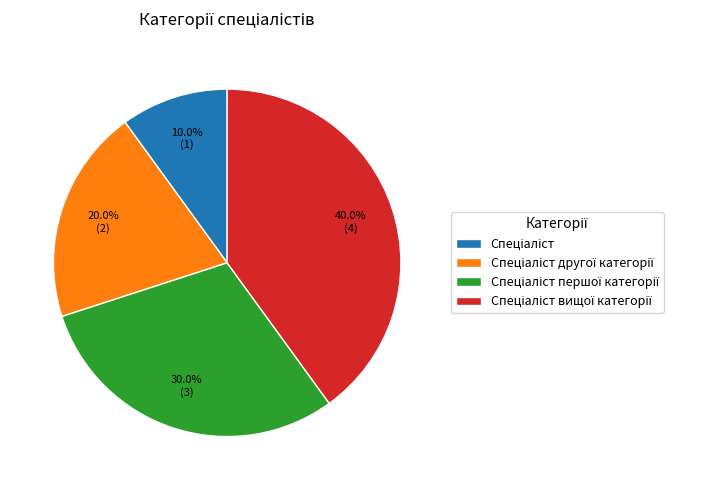

Does any single category account for the majority?

No